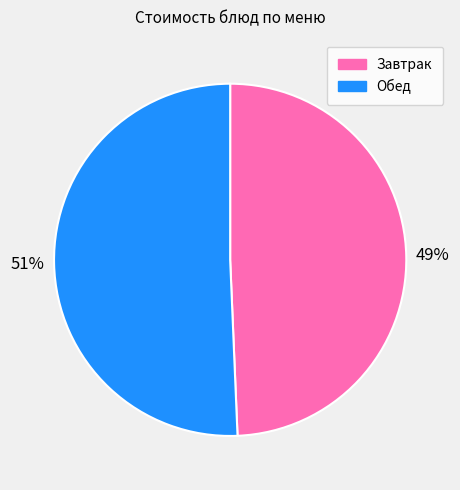

What is the smallest slice in the pie chart?

Завтрак